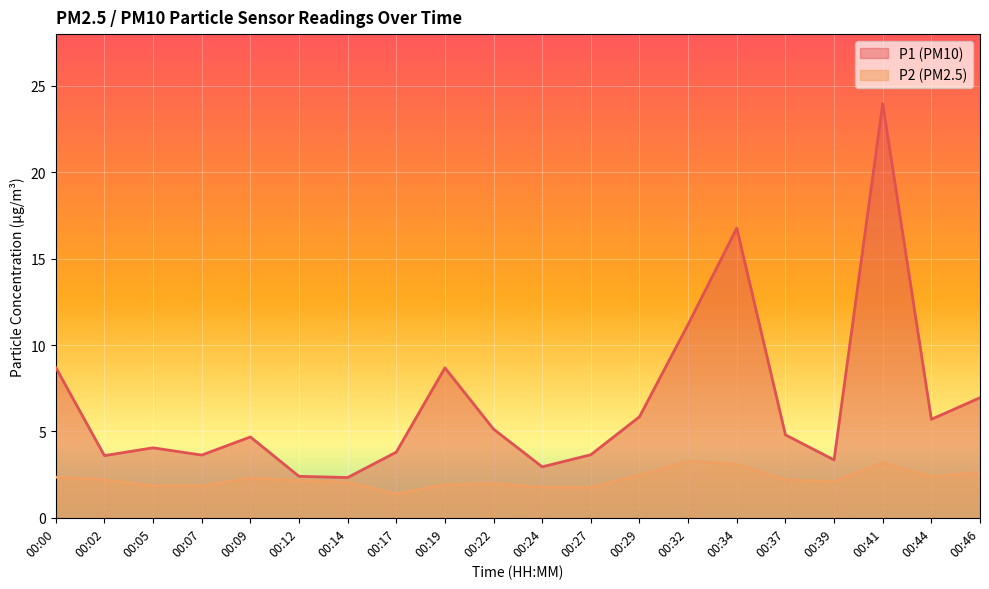

What is the average value of the P2 series?

2.2